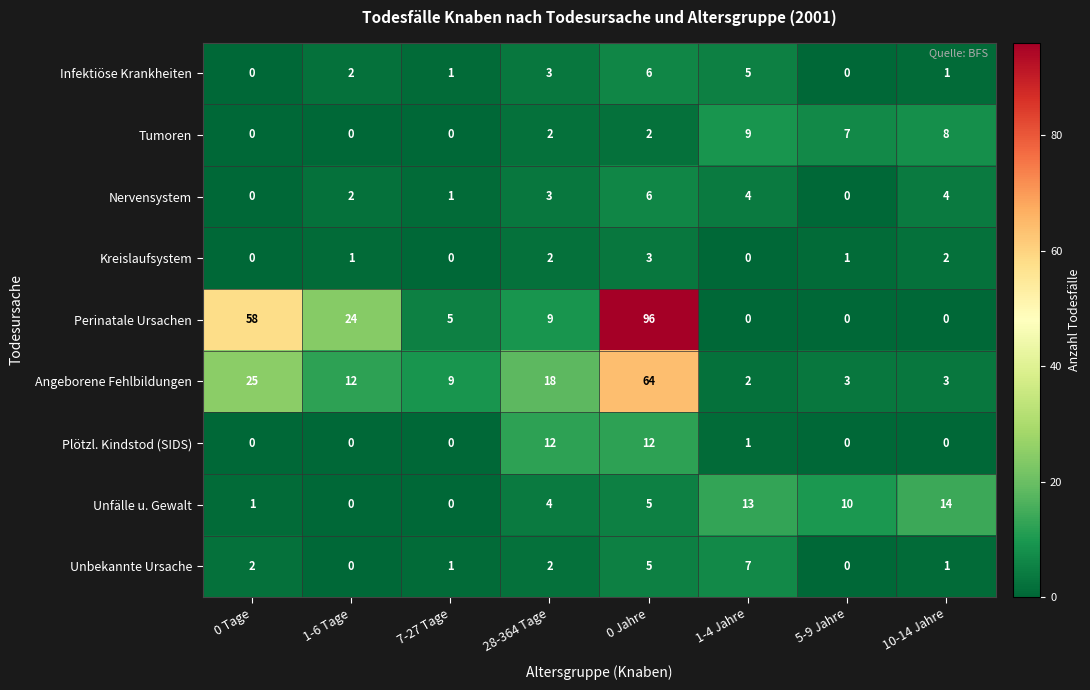

Count the number of data series in this chart.

9